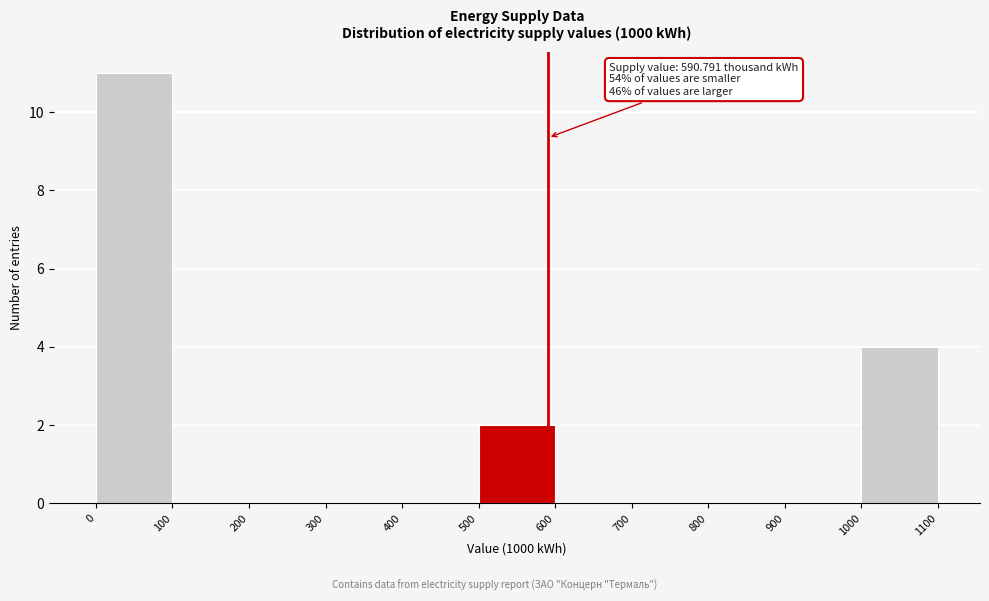

Over which range of the x-axis is the bar tallest?

0 to 100